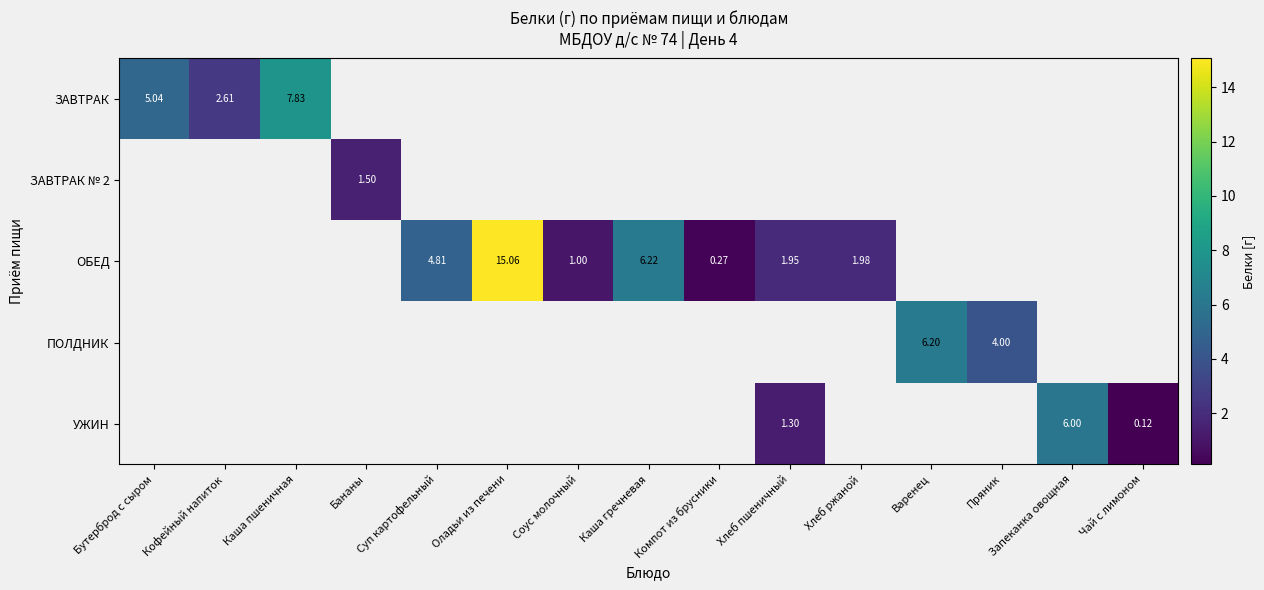

How many values in ПОЛДНИК are above zero?

2